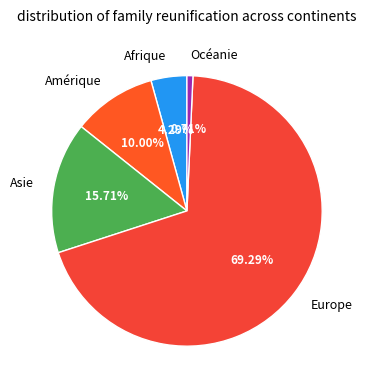

Which slice represents more than half of the pie?

Europe